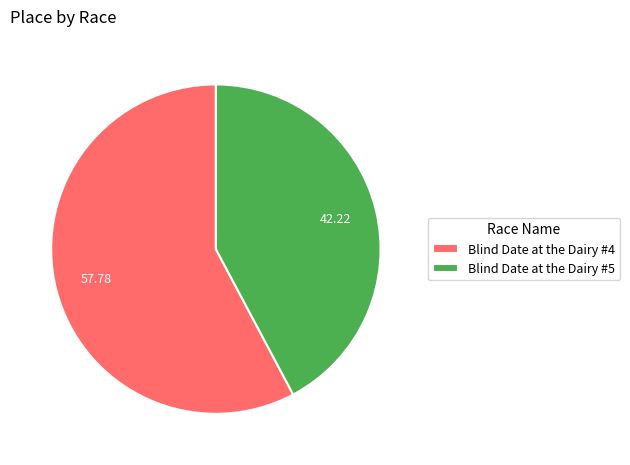

Between Blind Date at the Dairy #4 and Blind Date at the Dairy #5, which is larger?

Blind Date at the Dairy #4